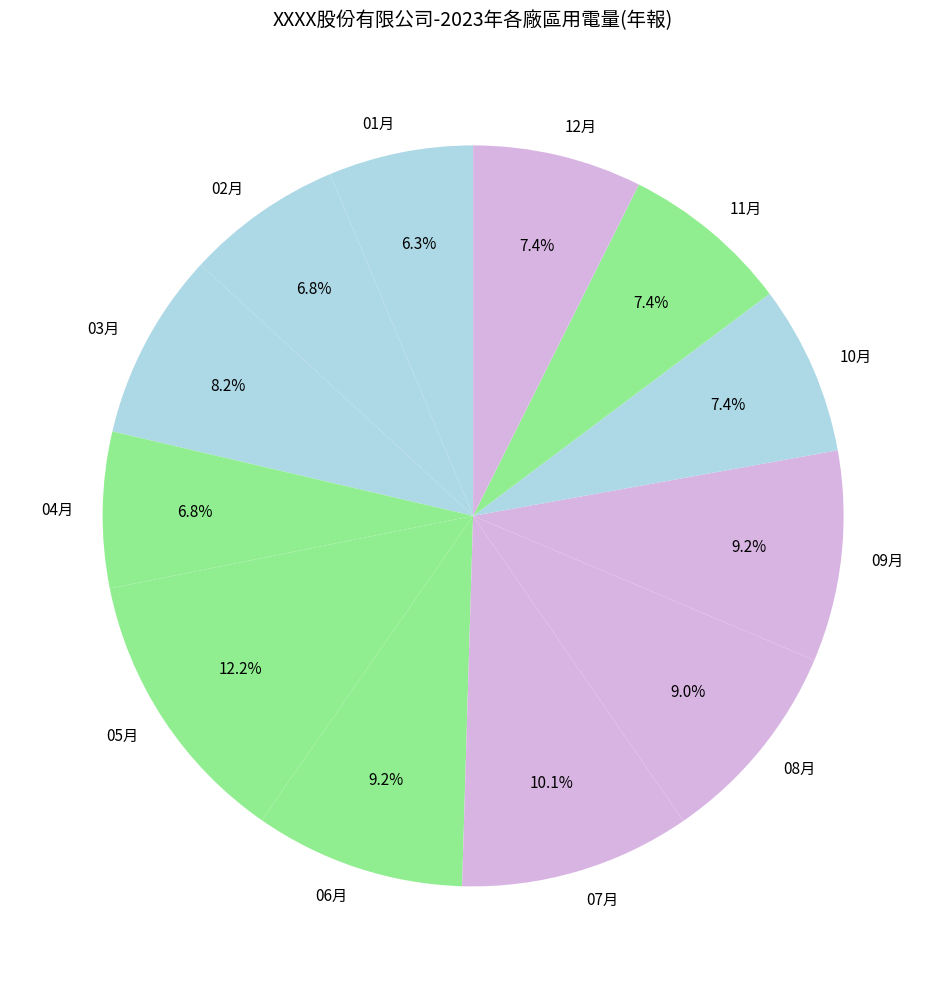

Is it true that 07月 is 1% of the pie?

False